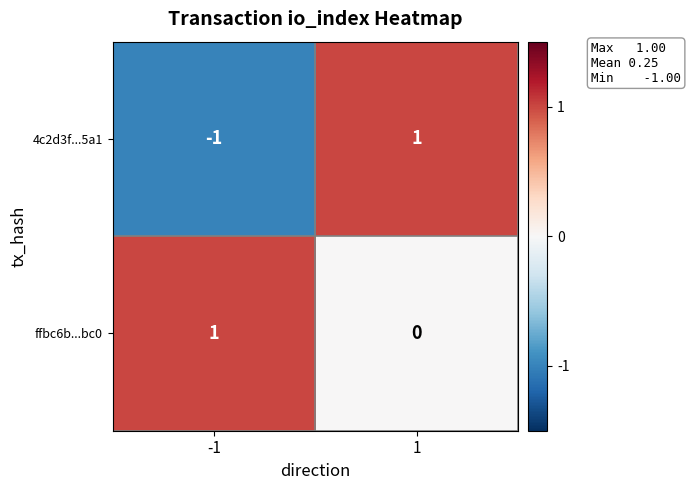

List the labels in order of 4c2d3f...5a1 value, largest first.

1, -1